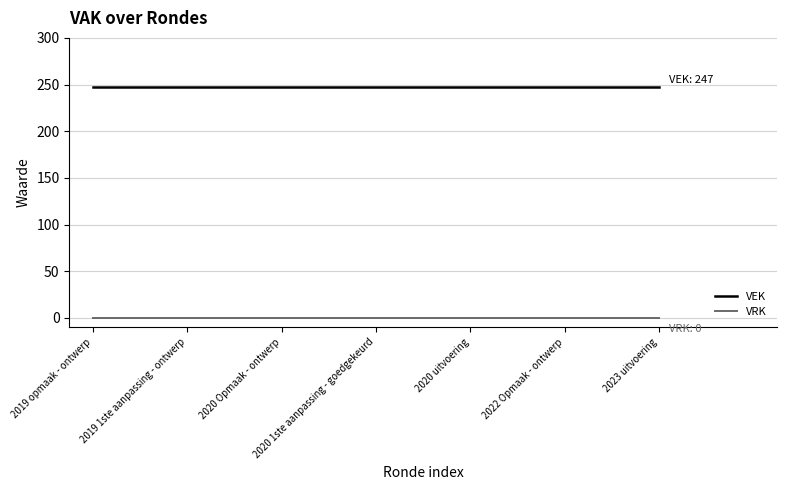

What is the maximum value shown in the chart?

247